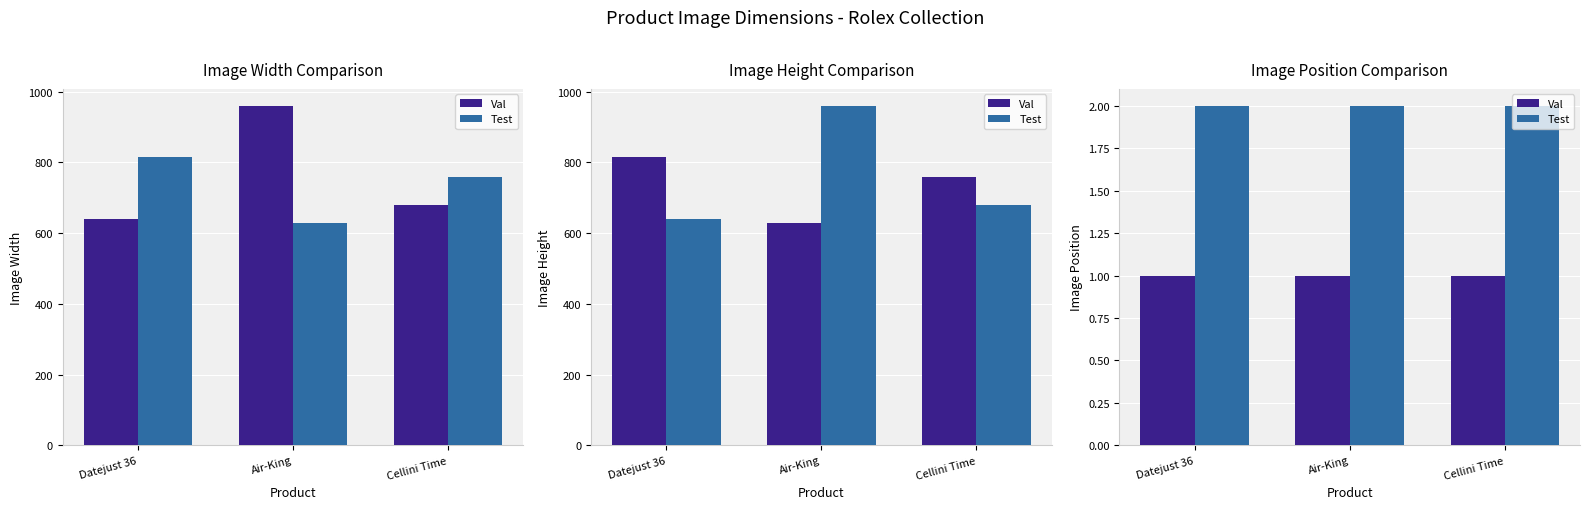

List the labels in order of Test value, largest first.

Datejust 36, Air-King, Cellini Time